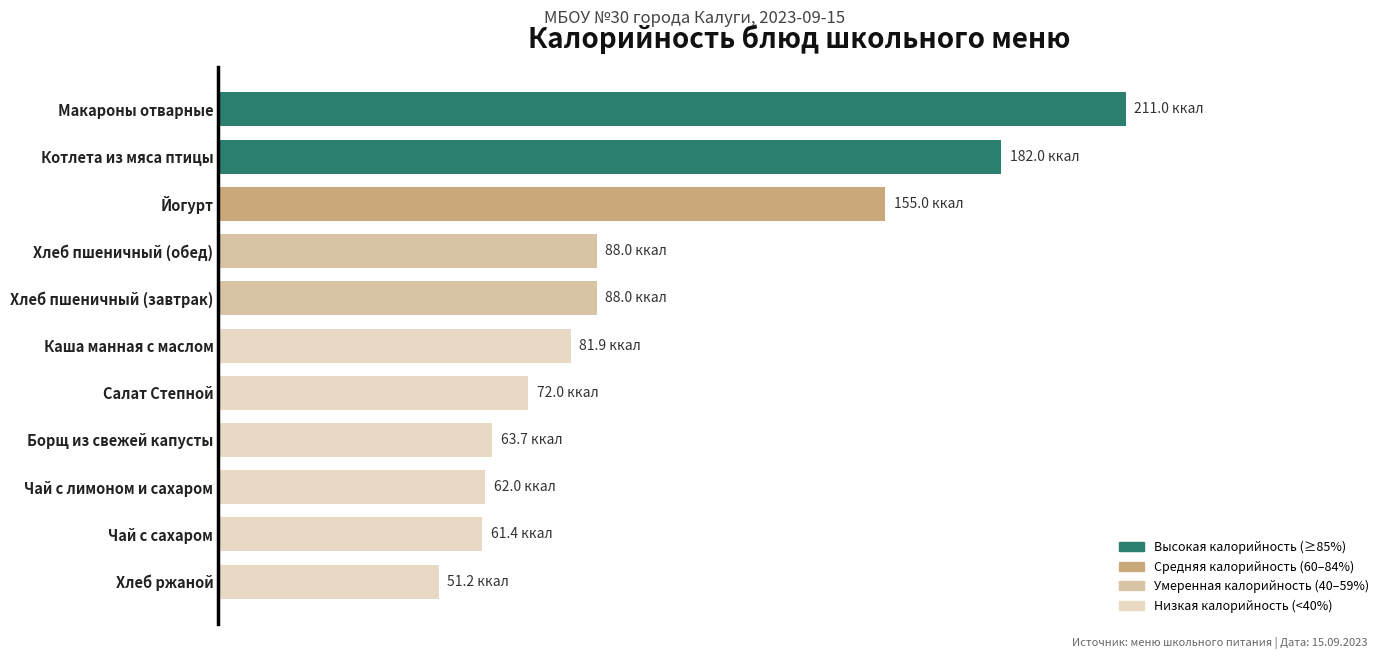

What is the average value?

101.5